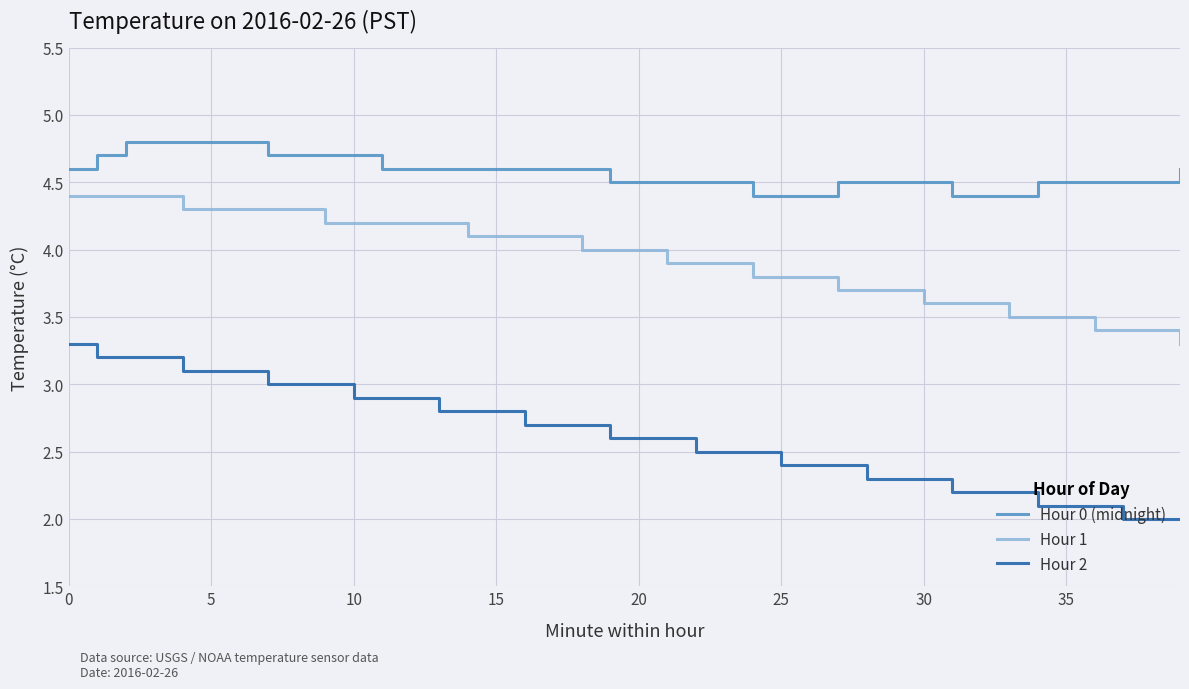

Count the number of categories in the chart.

40